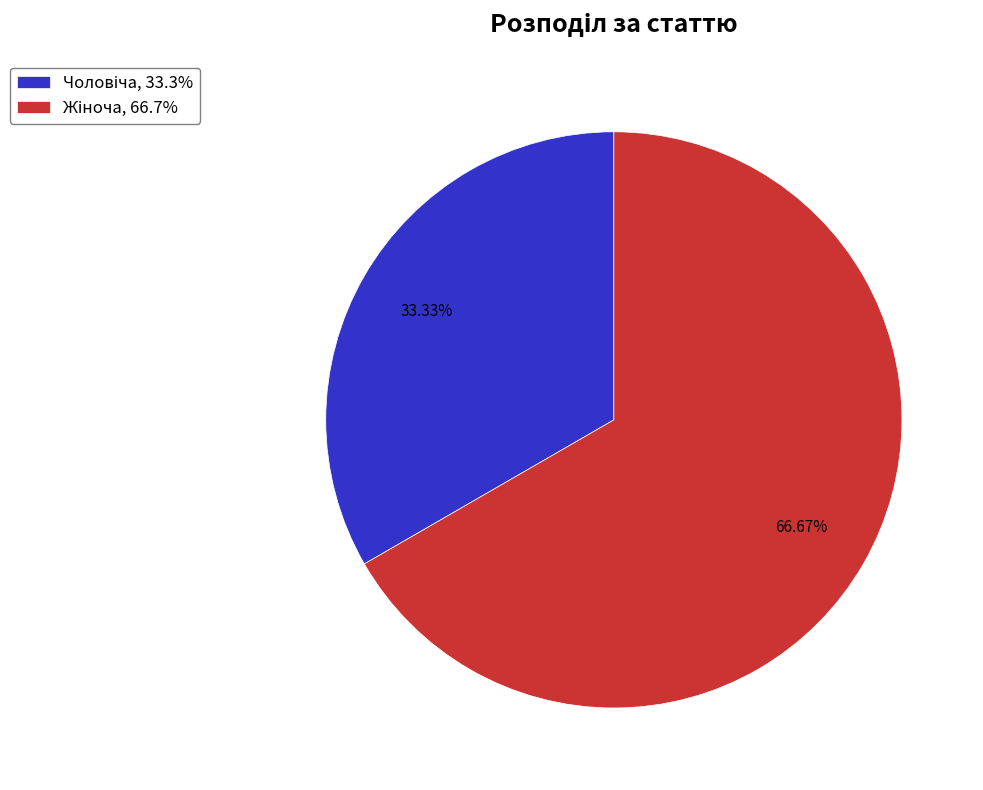

Is there any slice that represents more than half of the pie?

Yes